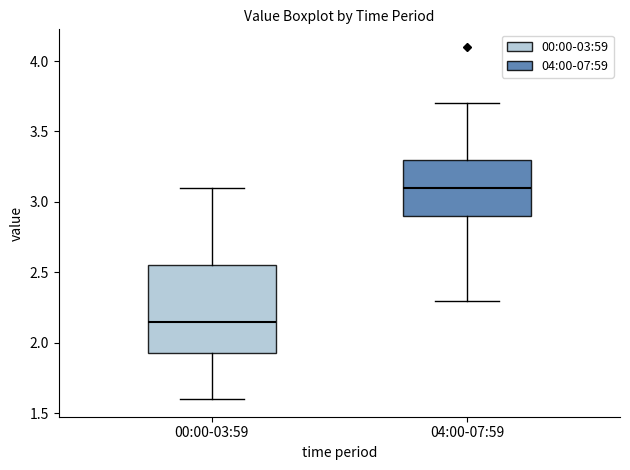

Reading left to right, transcribe this box plot: for each box, give where its median line is, the range the box spans, and where its two whiskers end, as read against the y-axis. The values are not printed on the chart, so give them approximately, as read against the axis.

00:00-03:59: median 2.15, box 1.95 to 2.55, whiskers 1.60 to 3.10
04:00-07:59: median 3.10, box 2.90 to 3.30, whiskers 2.30 to 3.70